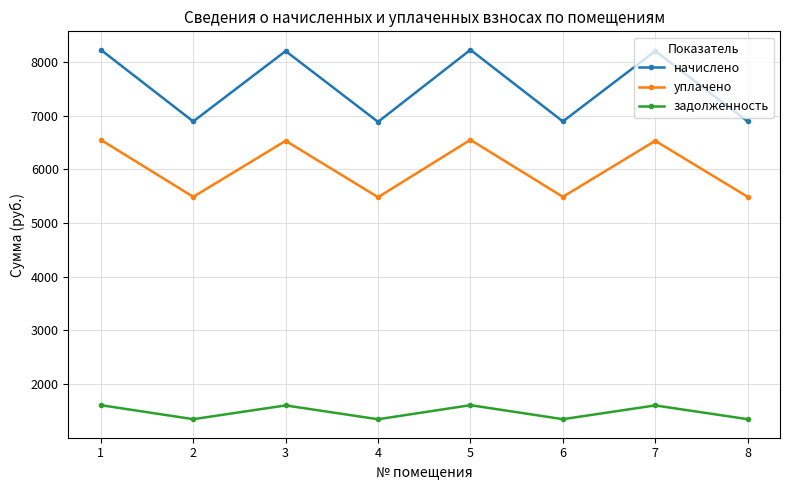

At 5, list the series in order from smallest to largest.

задолженность, уплачено, начислено